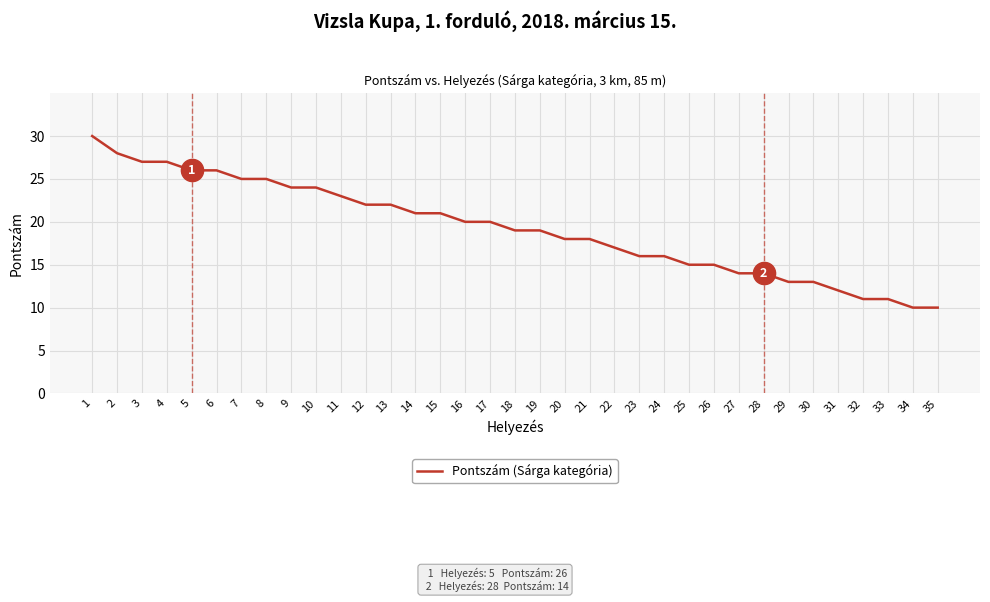

What is the maximum value shown in the chart?

30